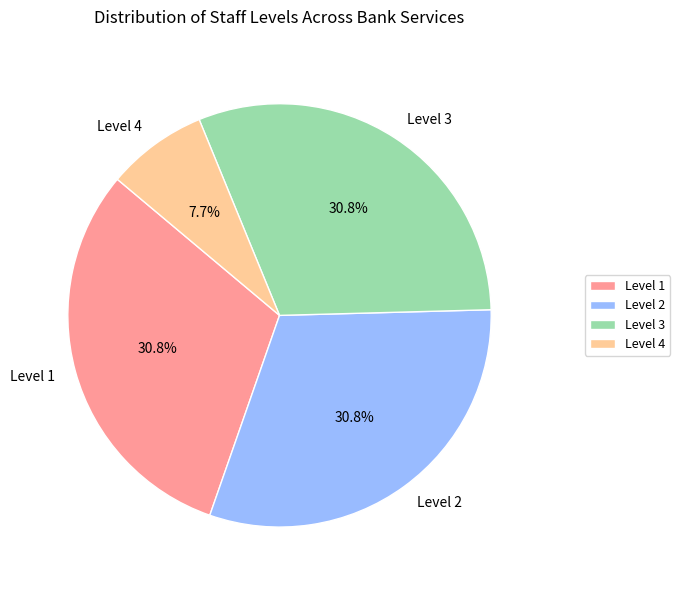

How many slices are in this pie chart?

4